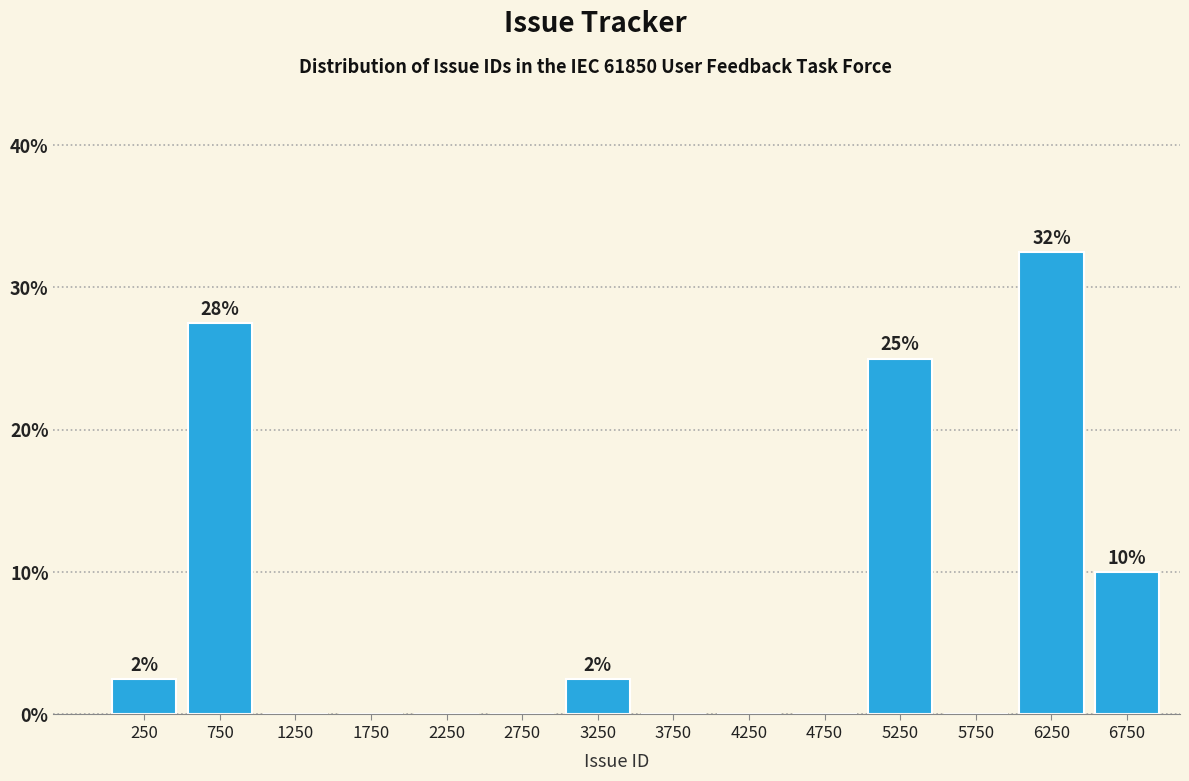

The chart shows a value of 22.5 at 5750. True or false?

False